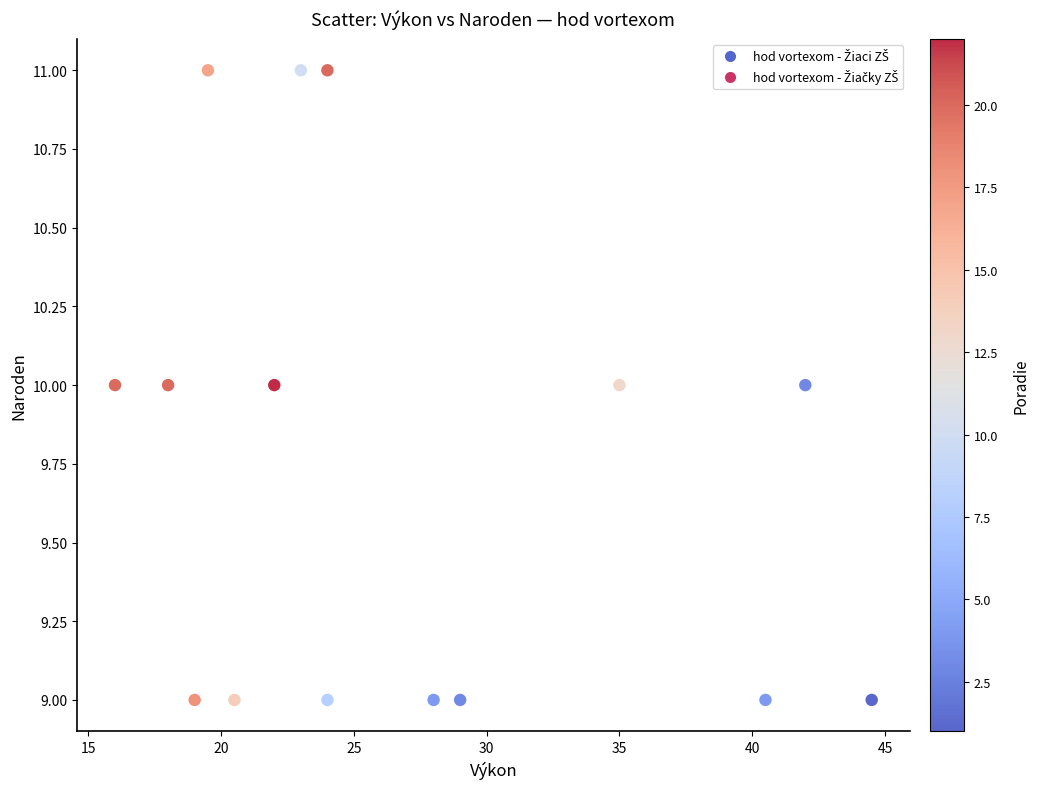

How many data points are displayed?

15